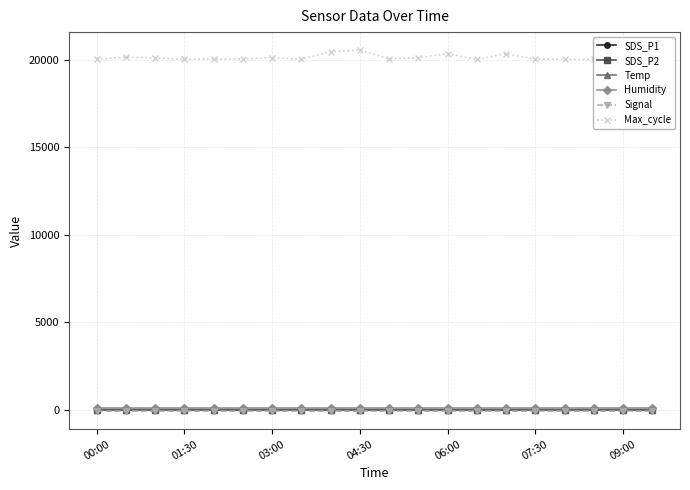

True or false: Max_cycle and Temp cross at least once.

False